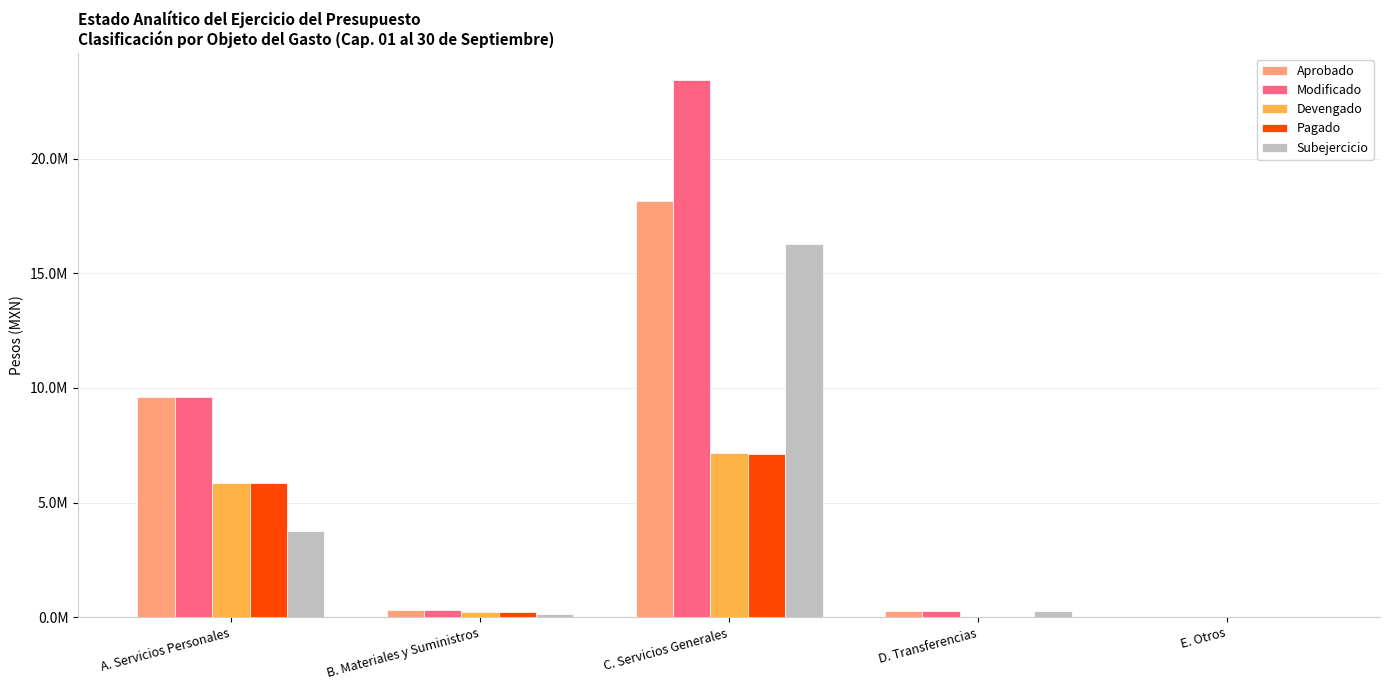

What are all the series names shown in the legend?

Aprobado, Modificado, Devengado, Pagado, Subejercicio